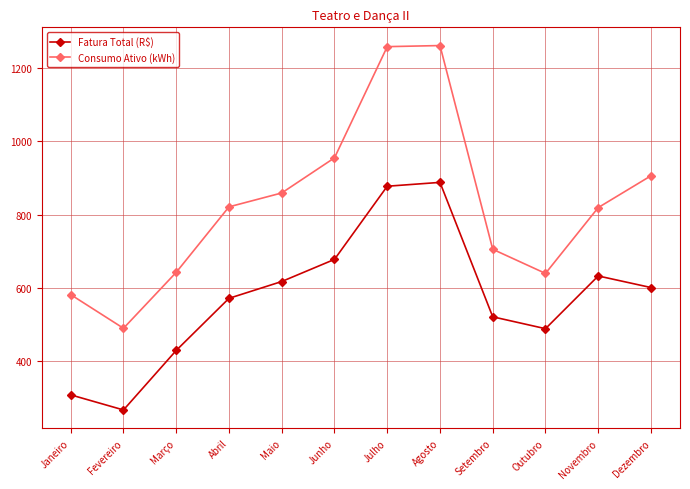

True or false: Consumo Ativo (kWh) and Fatura Total (R$) intersect in this chart.

False